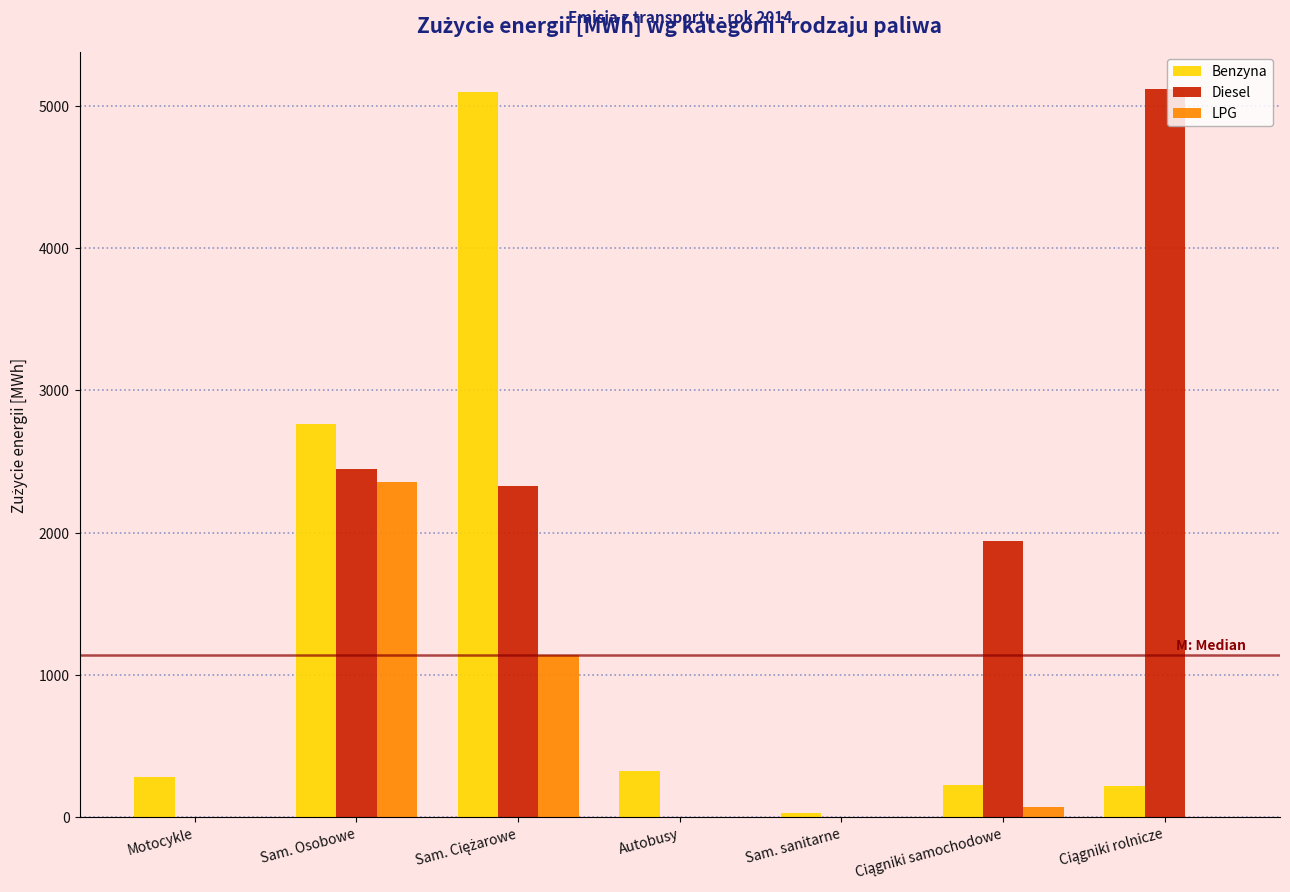

What is the sum of all Diesel values?

11841.8